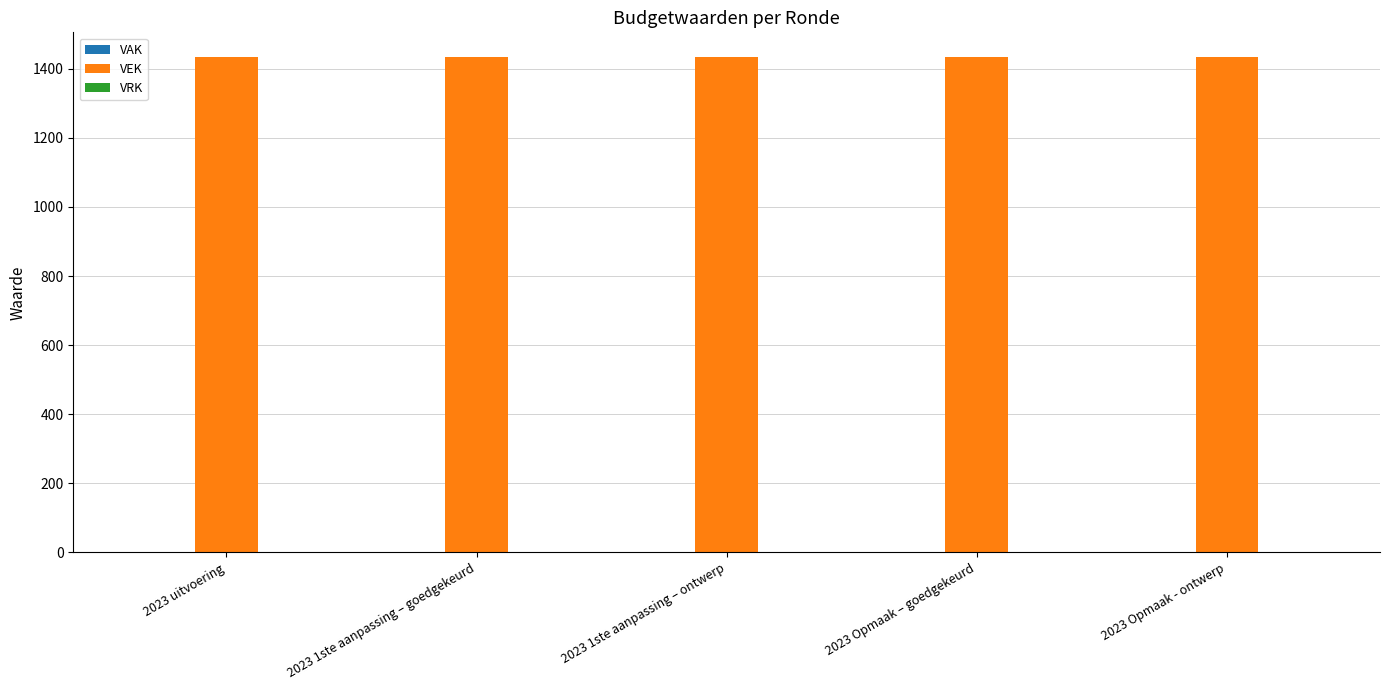

True or false: VEK has a value of 2010 at 2023 Opmaak - ontwerp.

False